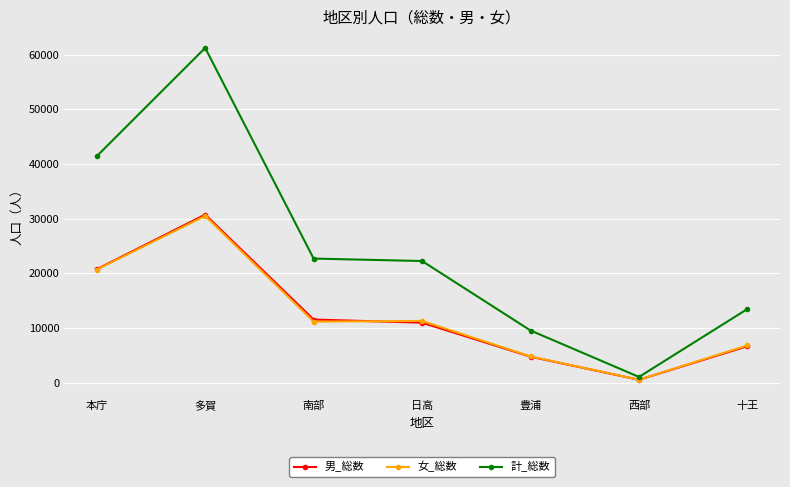

What is the label of the 6th point from the right?

多賀